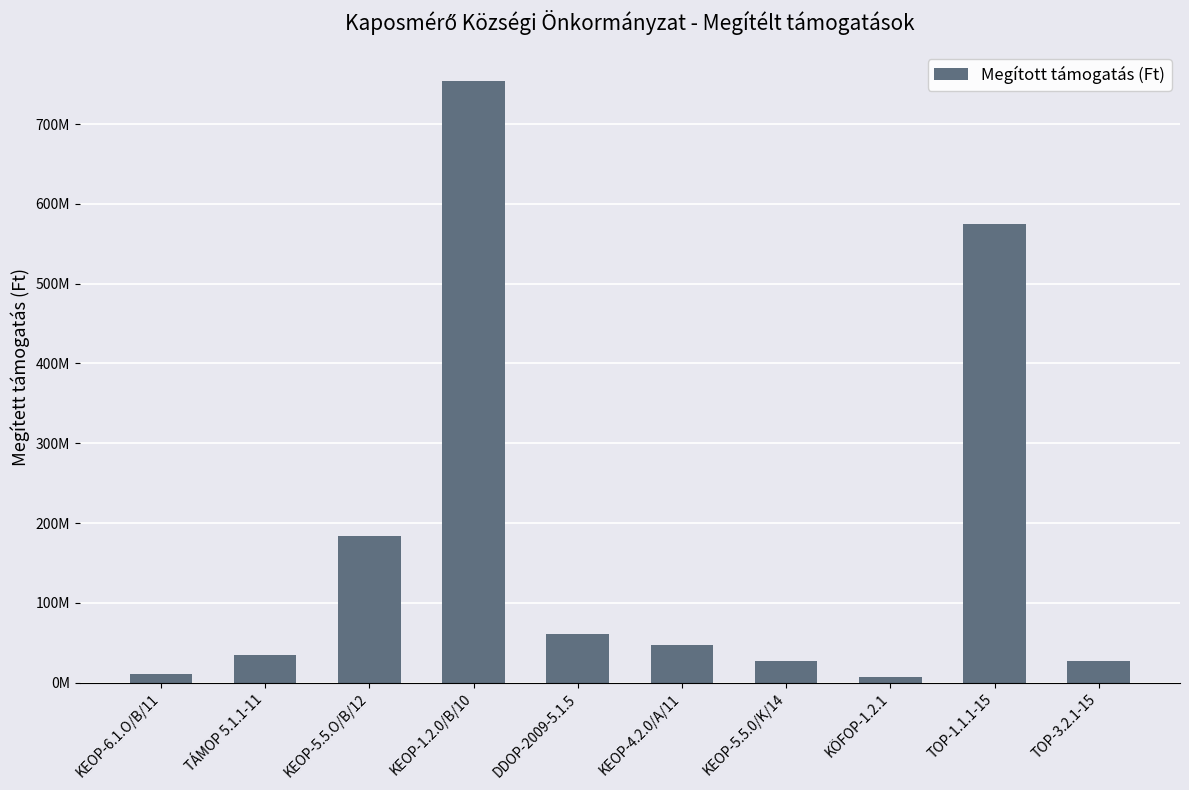

Reading left to right, what are all the values shown in this chart?

10901733	35000000	183759627	754050150	60838108	47183500	26638608	6988490	574944868	27467453